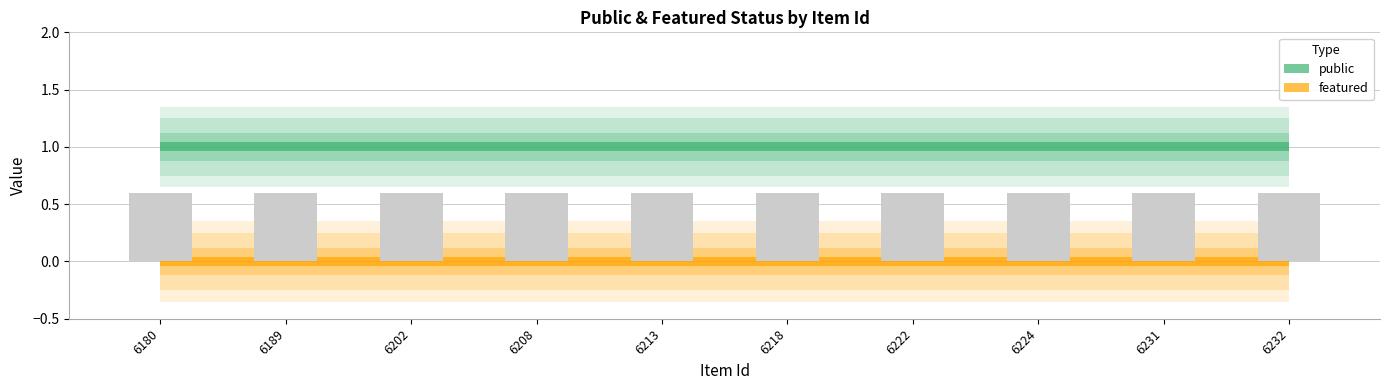

Does the chart contain any negative values?

No